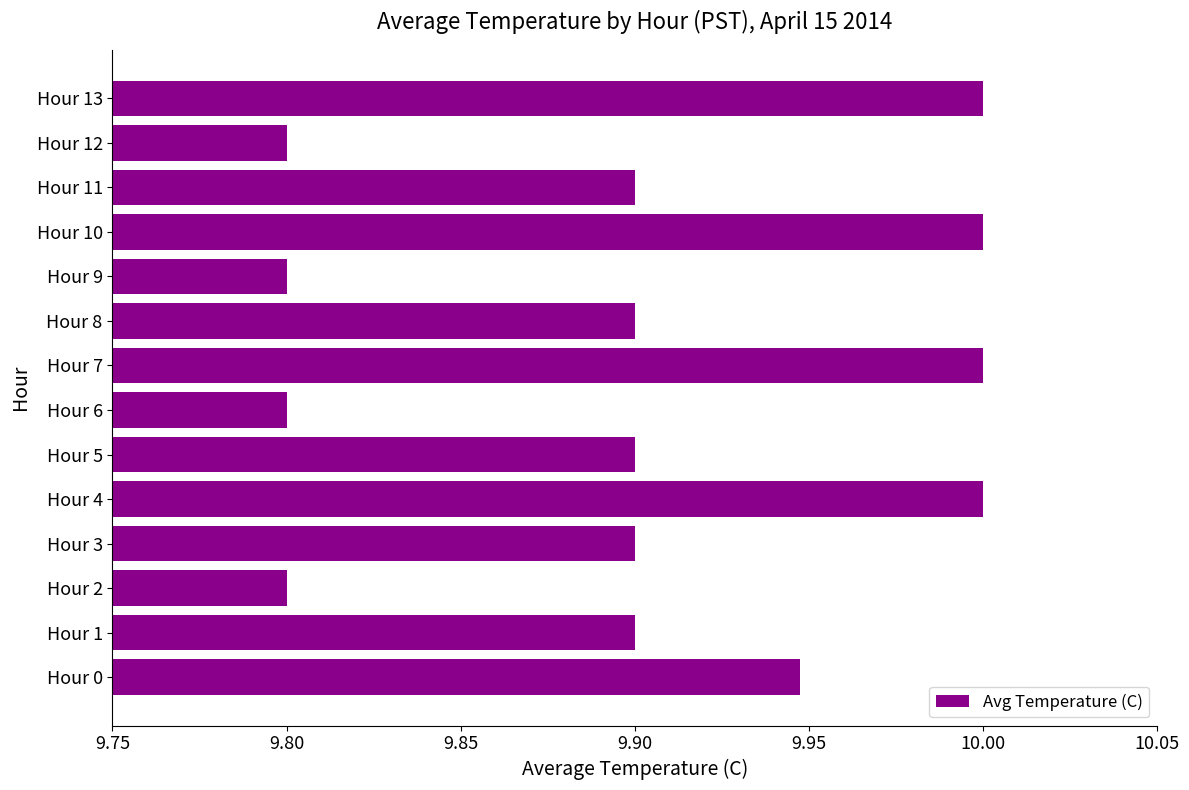

What is the minimum value shown in the chart?

9.8